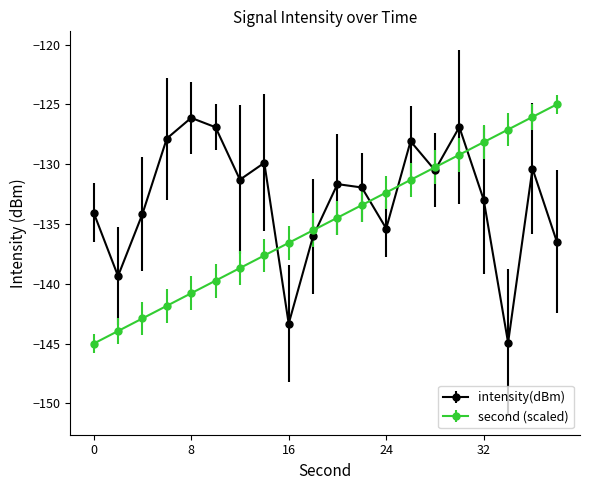

True or false: intensity(dBm) has more than 1 interior local peaks.

True